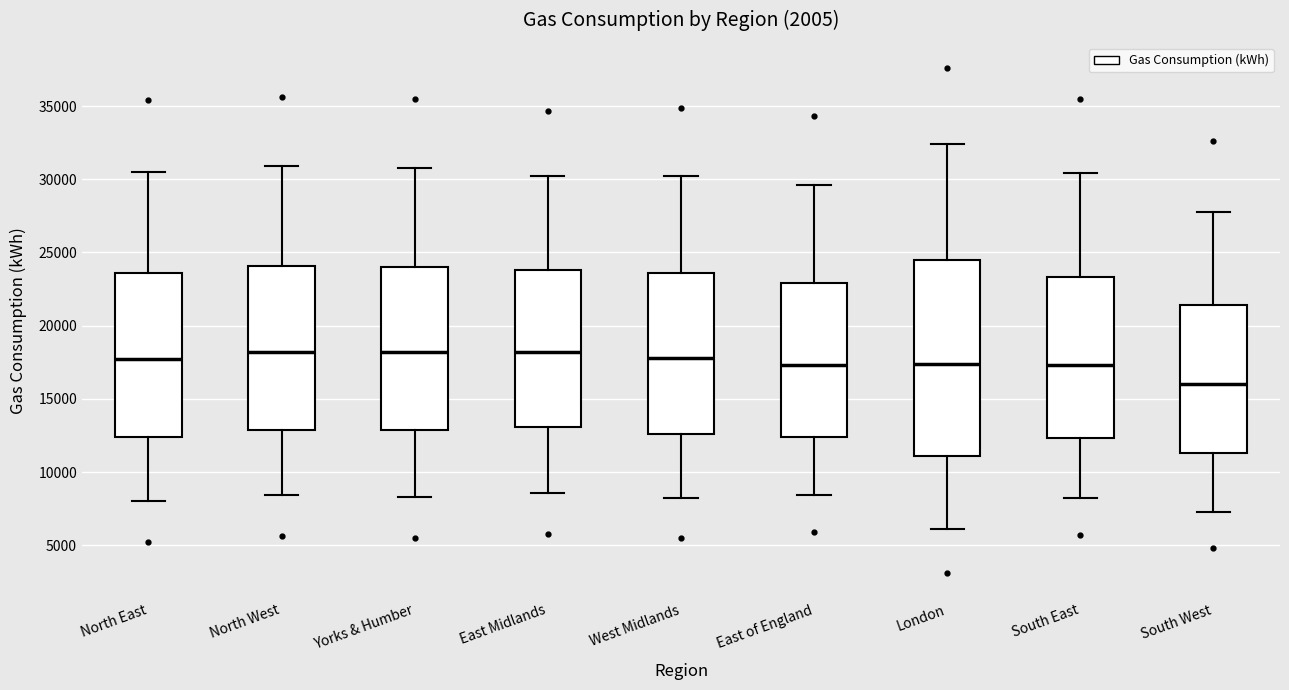

Reading left to right, transcribe this box plot: for each box, give where its median line is, the range the box spans, and where its two whiskers end, as read against the y-axis. The values are not printed on the chart, so give them approximately, as read against the axis.

North East: median 17500, box 12500 to 23500, whiskers 8000 to 30500
North West: median 18000, box 13000 to 24000, whiskers 8500 to 31000
Yorks & Humber: median 18000, box 13000 to 24000, whiskers 8500 to 31000
East Midlands: median 18000, box 13000 to 24000, whiskers 8500 to 30000
West Midlands: median 18000, box 12500 to 23500, whiskers 8000 to 30000
East of England: median 17500, box 12500 to 23000, whiskers 8500 to 29500
London: median 17500, box 11000 to 24500, whiskers 6000 to 32500
South East: median 17500, box 12500 to 23500, whiskers 8000 to 30500
South West: median 16000, box 11500 to 21500, whiskers 7500 to 28000